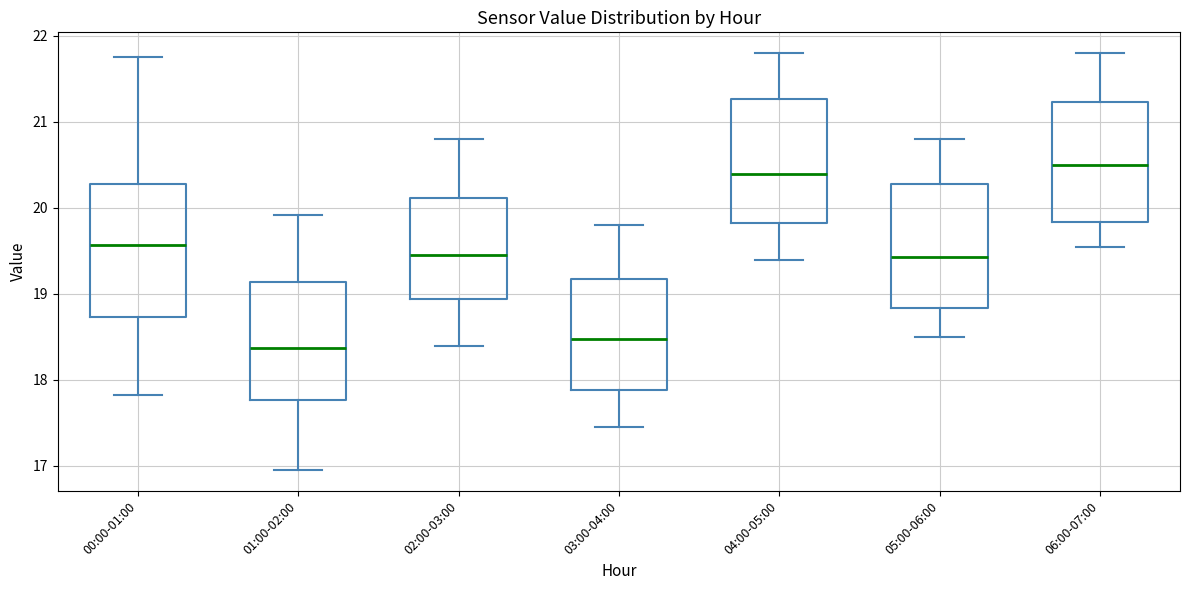

Reading left to right, read every box against the y-axis: the position of its median line, the range the box covers, and the ends of its whiskers. The values are not printed on the chart, so give them approximately, as read against the axis.

00:00-01:00: median 19.6, box 18.7 to 20.3, whiskers 17.8 to 21.8
01:00-02:00: median 18.4, box 17.8 to 19.1, whiskers 17.0 to 19.9
02:00-03:00: median 19.5, box 18.9 to 20.1, whiskers 18.4 to 20.8
03:00-04:00: median 18.5, box 17.9 to 19.2, whiskers 17.5 to 19.8
04:00-05:00: median 20.4, box 19.8 to 21.3, whiskers 19.4 to 21.8
05:00-06:00: median 19.4, box 18.8 to 20.3, whiskers 18.5 to 20.8
06:00-07:00: median 20.5, box 19.8 to 21.2, whiskers 19.6 to 21.8